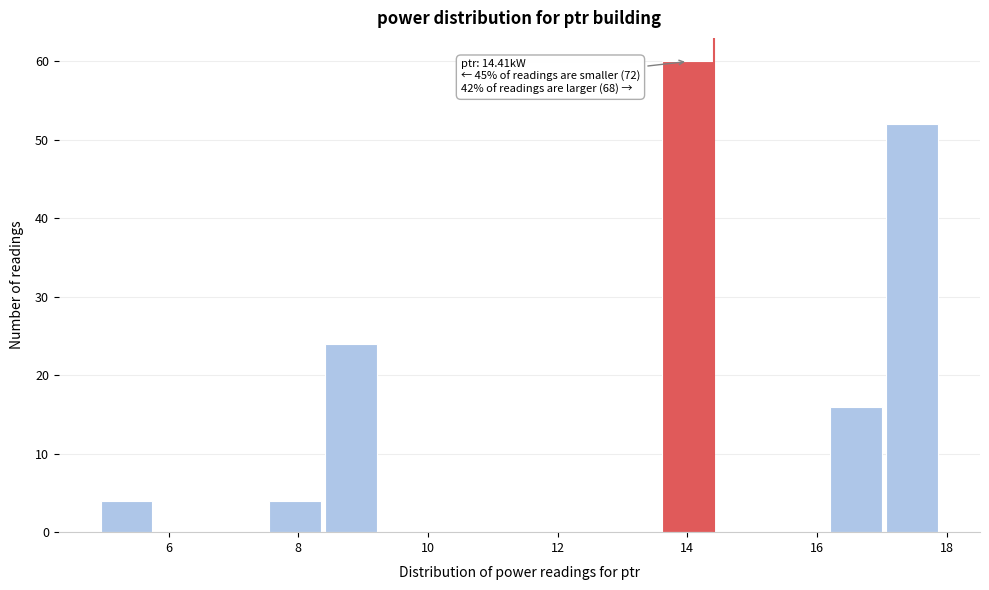

Over which range of the x-axis is the bar tallest?

13.6 to 14.4